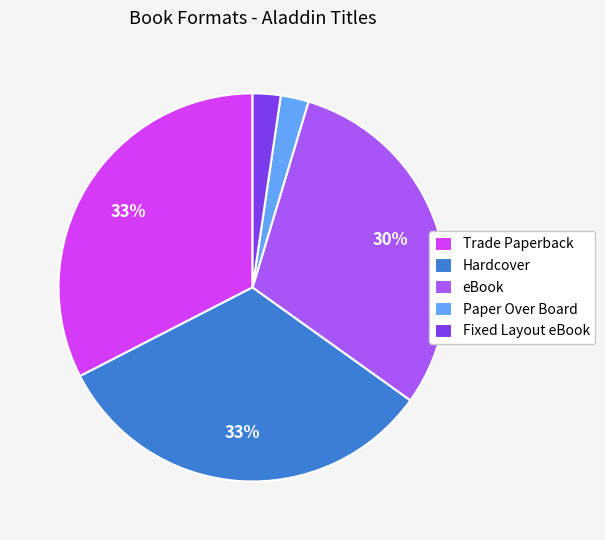

Combined, do Hardcover and Fixed Layout eBook account for over 50%?

No